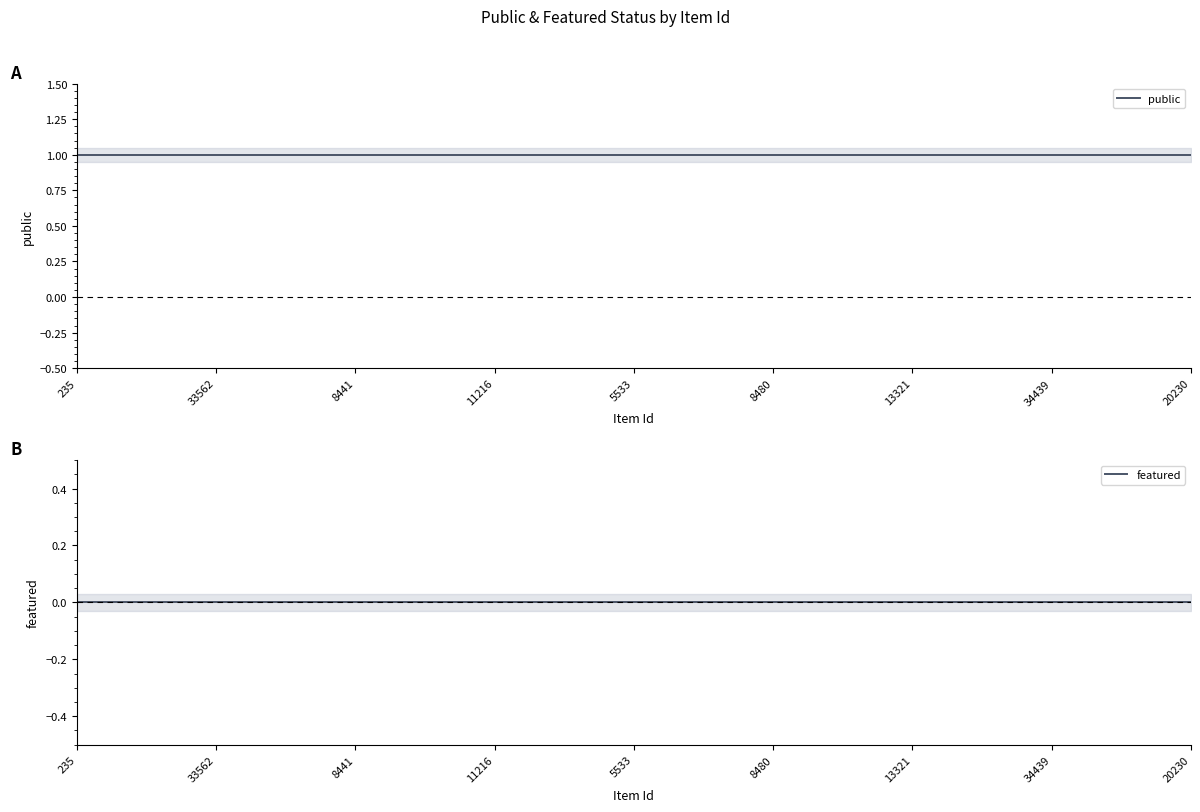

How many lines are shown in the chart?

2